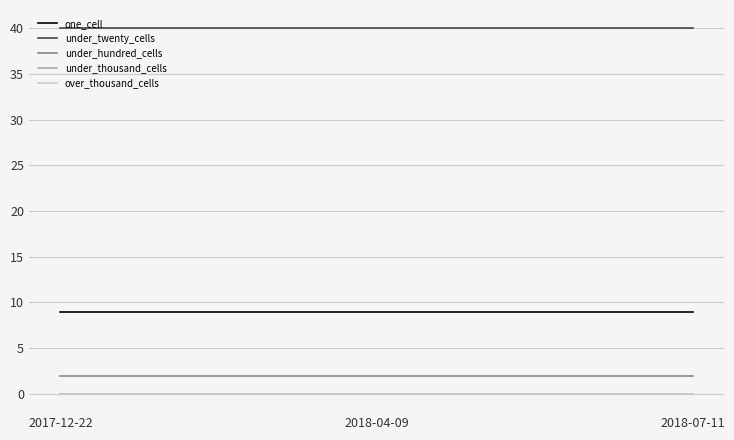

Which series has the largest range (max minus min)?

one_cell